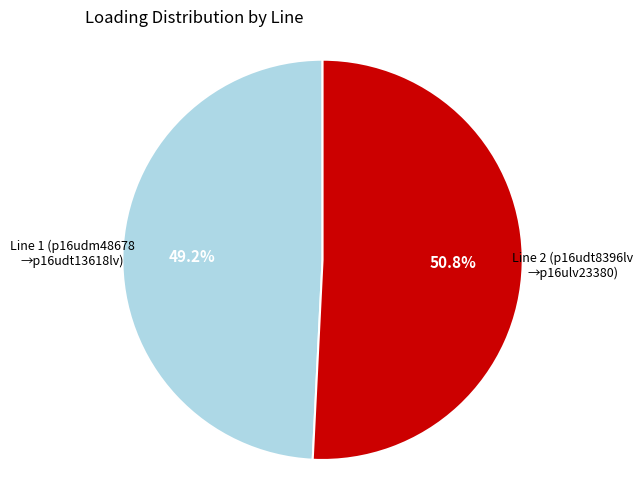

To the nearest percent, what is the average slice percentage?

50%